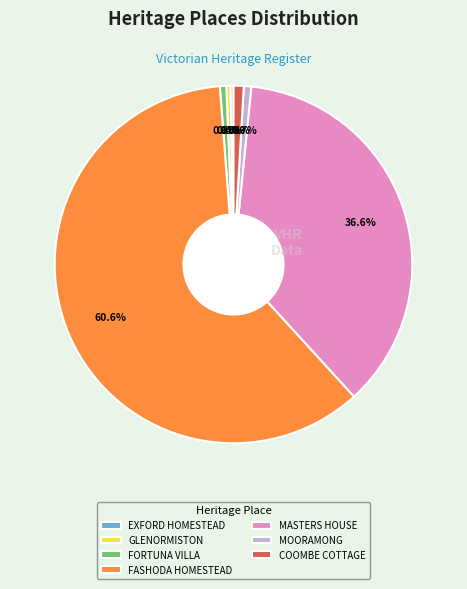

To the nearest percent, what is the difference between the largest and smallest slice percentages?

60%